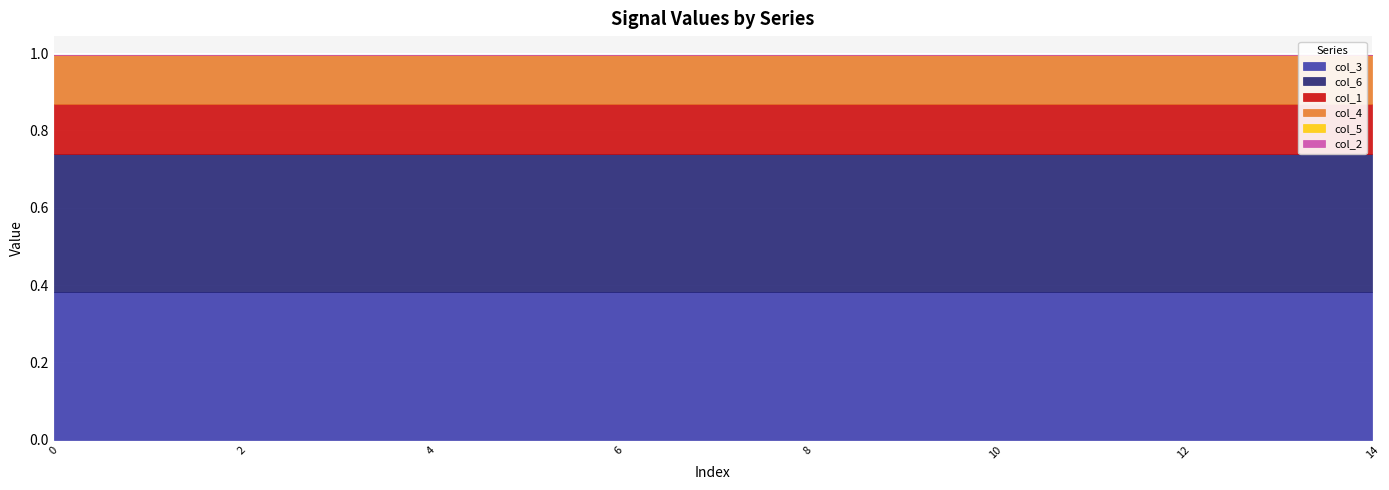

True or false: col_5 has more than 2 interior local peaks.

False